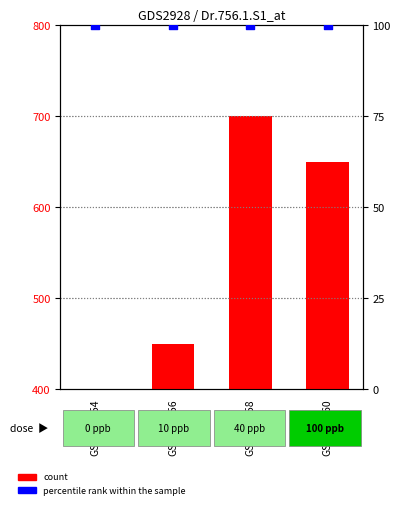

What is the total value across all series at GSM109258?

400